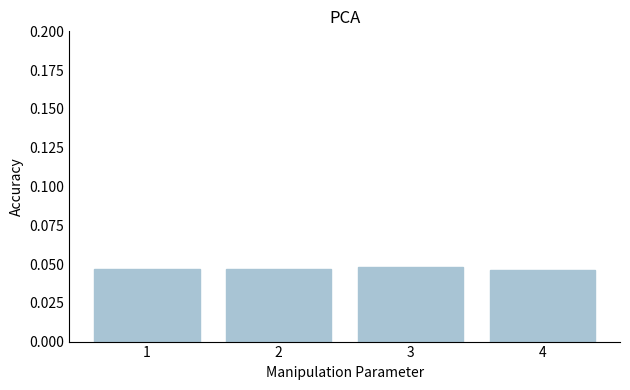

Count the values in the range 0 to 1.

4